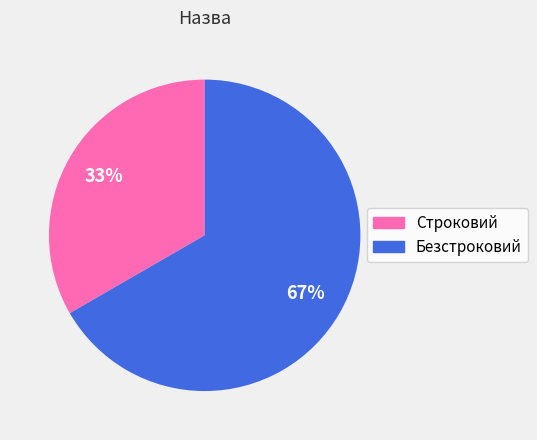

How many segments does this pie chart have?

2